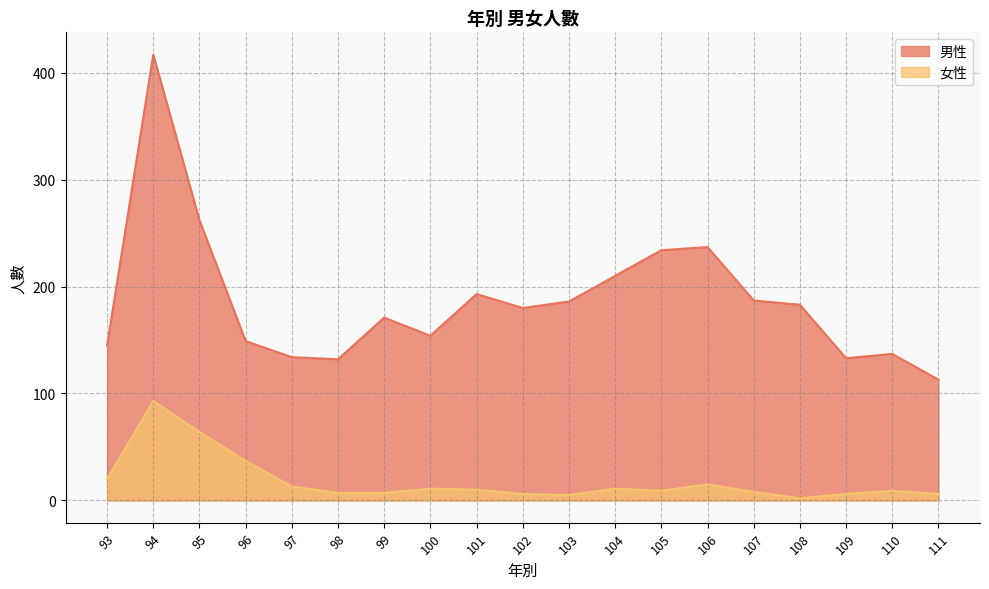

What is the sum of the 女性 values at 95 and 104?

75